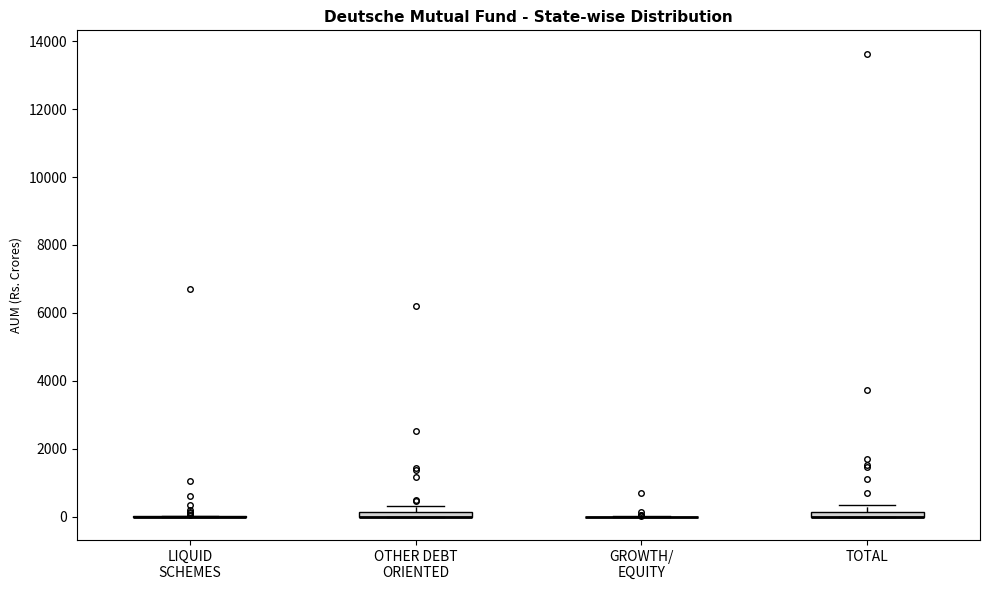

Where is the lower edge of the box for OTHER DEBT ORIENTED on the y-axis? The values are not printed on the chart, so give them approximately, as read against the axis.

0